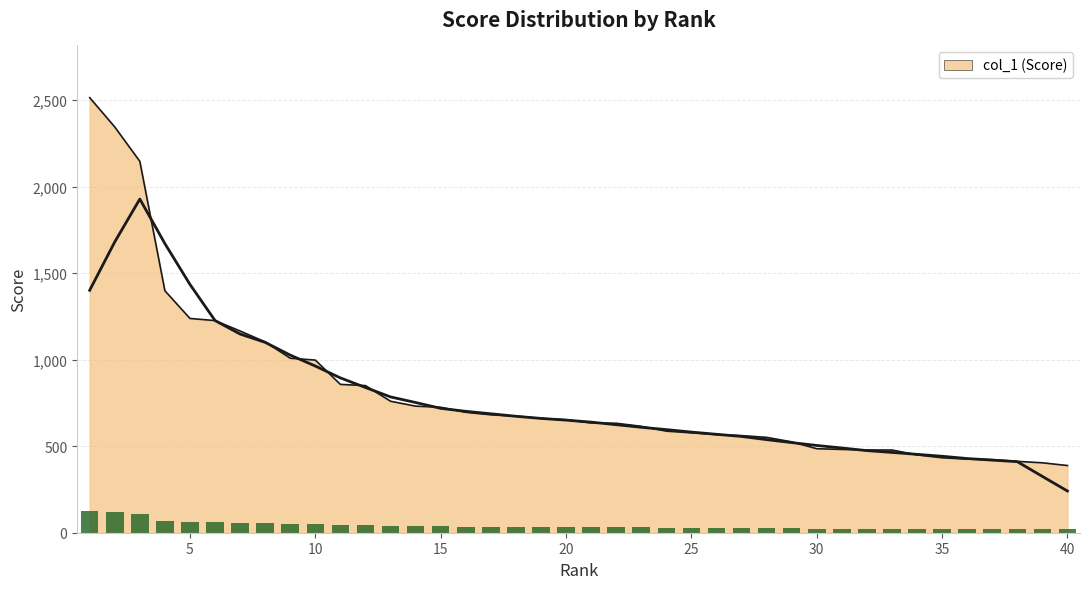

Rank the categories by value from lowest to highest.

40, 39, 38, 37, 36, 35, 34, 33, 32, 31, 30, 29, 28, 27, 26, 25, 24, 23, 22, 21, 20, 19, 18, 17, 16, 15, 14, 13, 12, 11, 10, 9, 8, 7, 6, 5, 4, 3, 2, 1